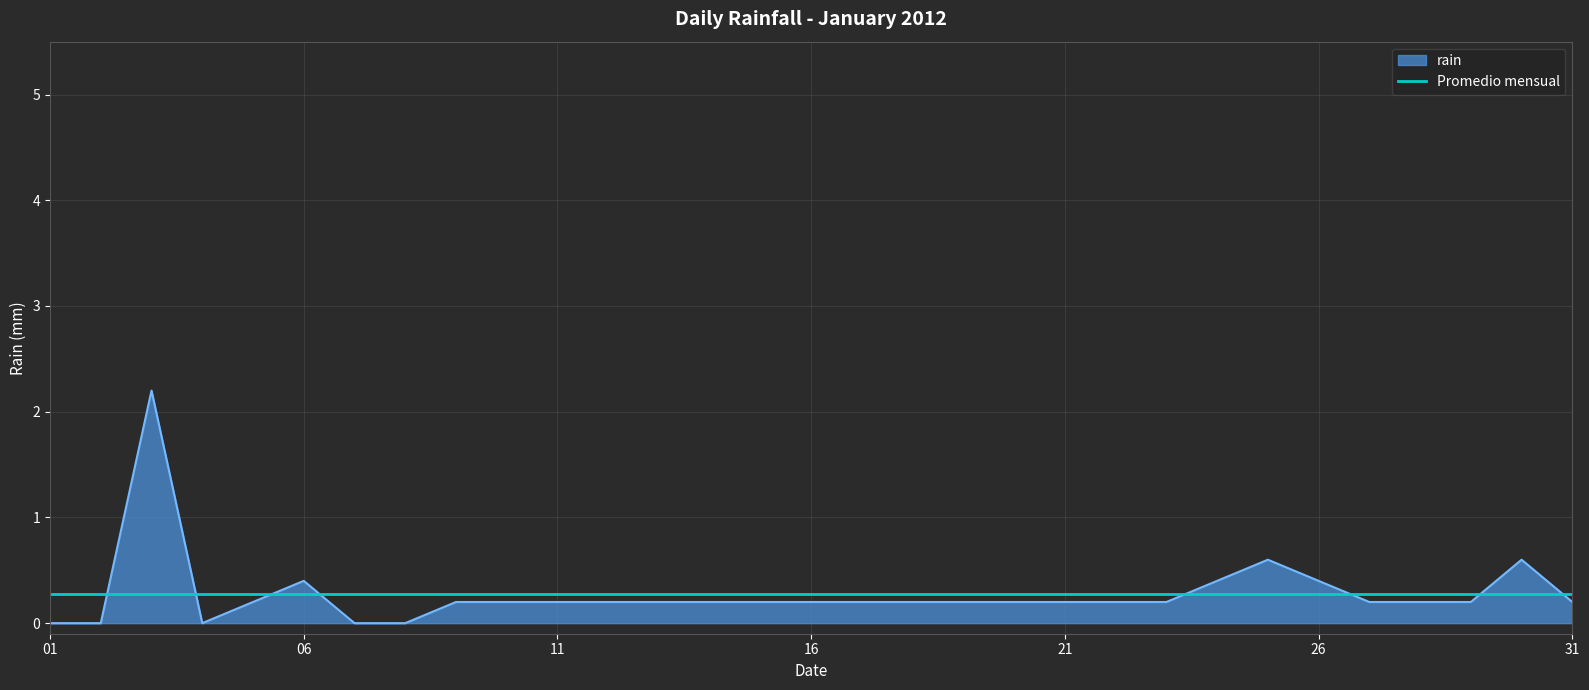

How many distinct data groups are displayed?

2